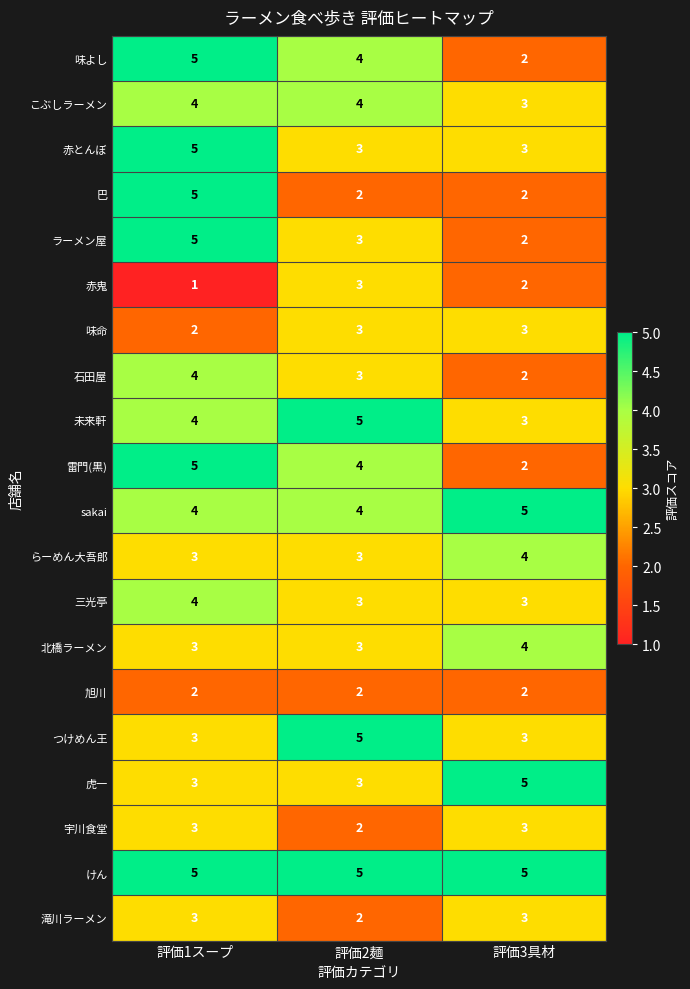

What is the minimum value for こぶしラーメン?

3